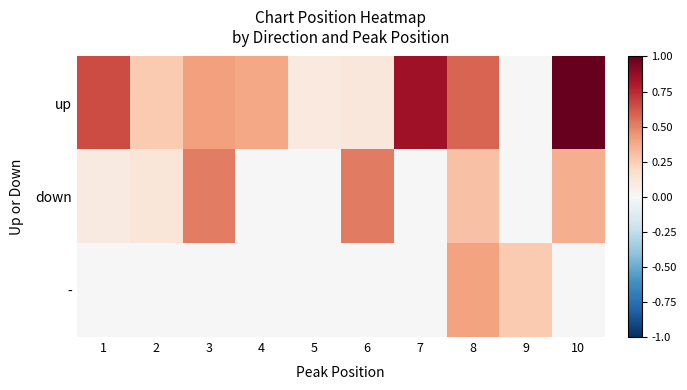

Rank the series at 6 from highest to lowest value.

down, up, -